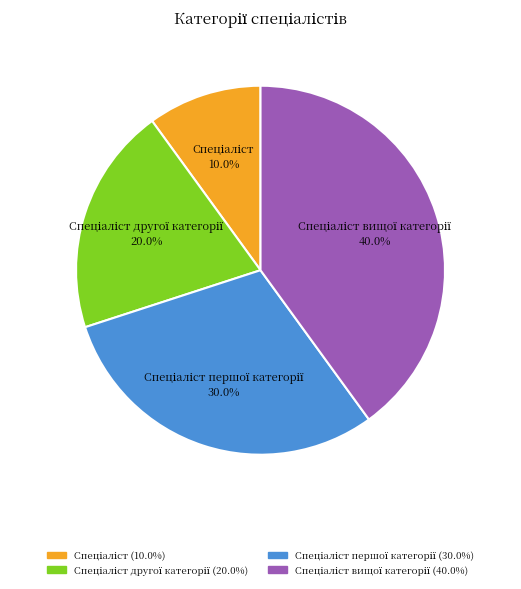

Is there any slice that represents more than half of the pie?

No